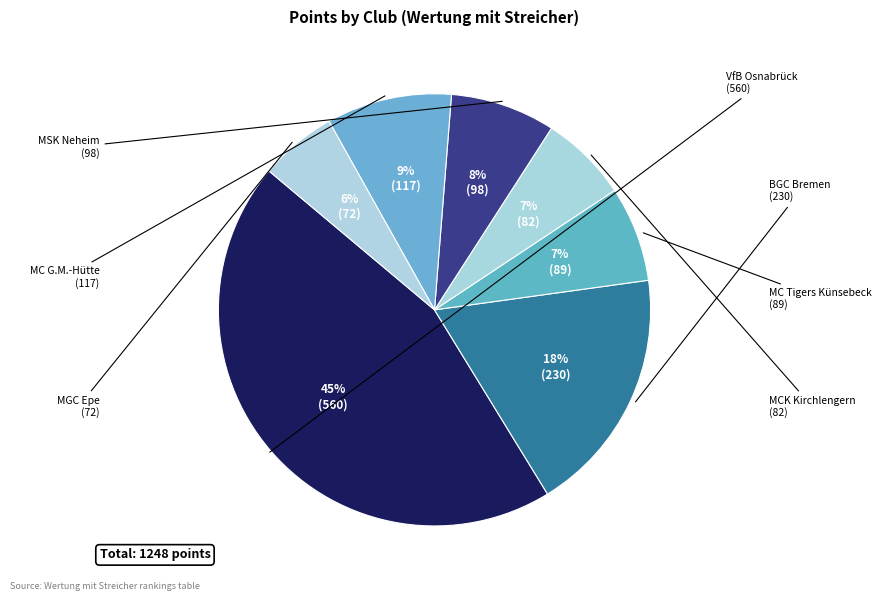

Count the number of slices in the pie.

7